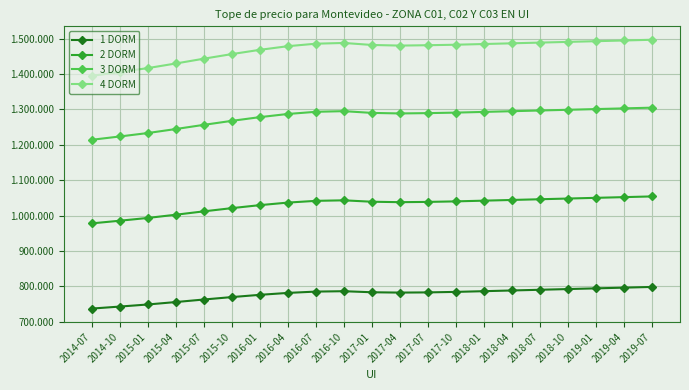

Read the 3 DORM value at 2015-10, to the nearest 10.

1267710